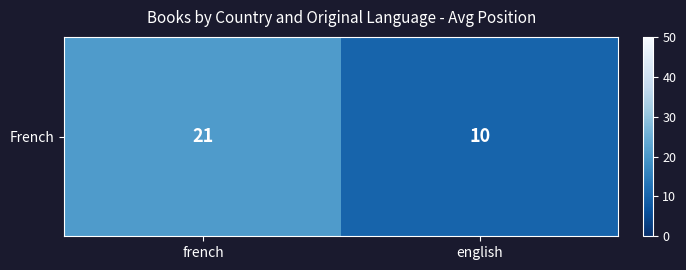

How many values are below 20?

1